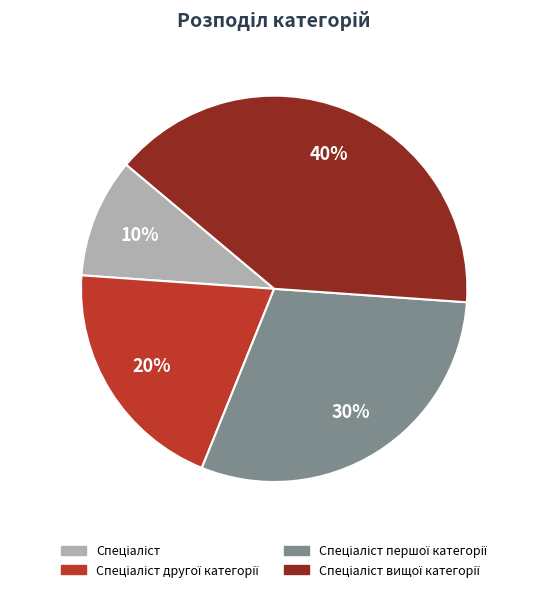

To the nearest percent, what is the average slice percentage?

25%